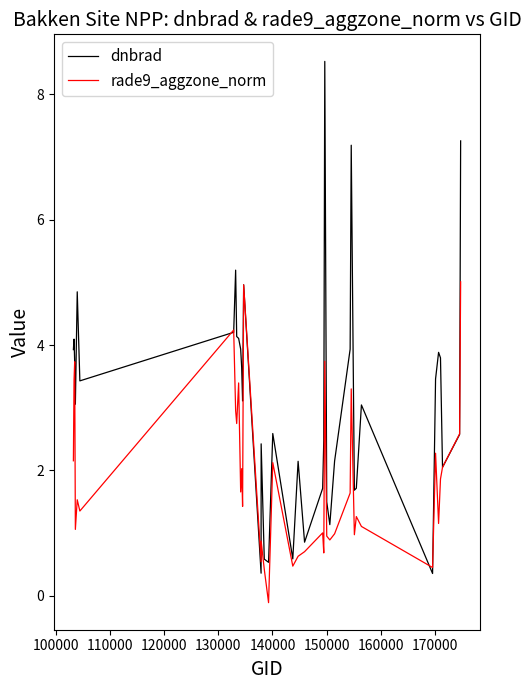

Rank the series by their average value, from highest to lowest.

dnbrad, rade9_aggzone_norm